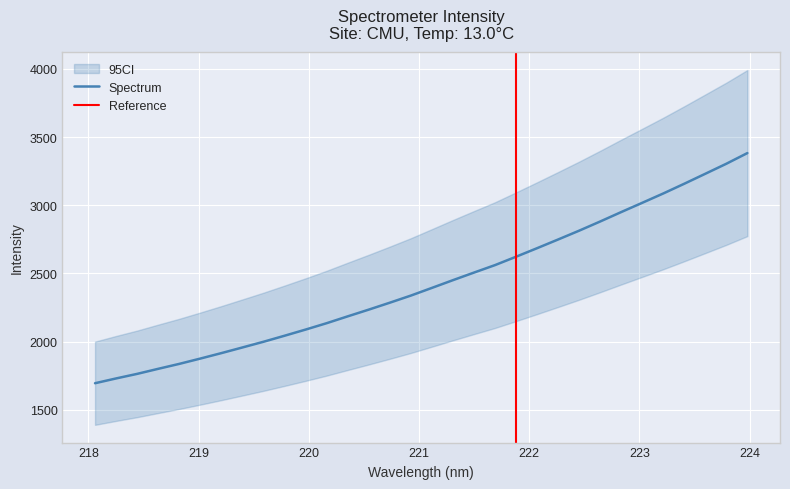

Which has a higher value, 219.7801 or 222.6447?

222.6447